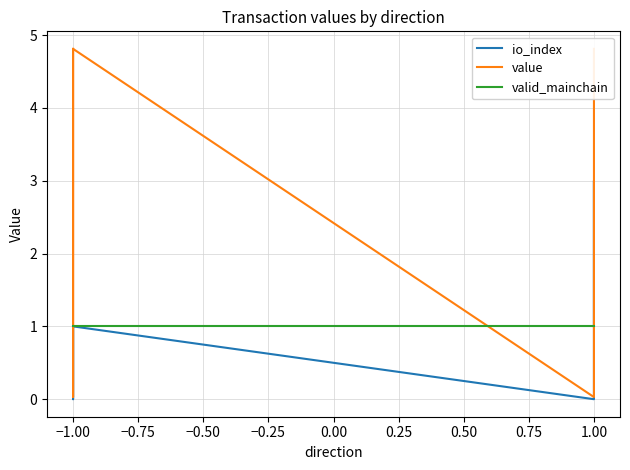

True or false: valid_mainchain has more than 1 interior local peaks.

False